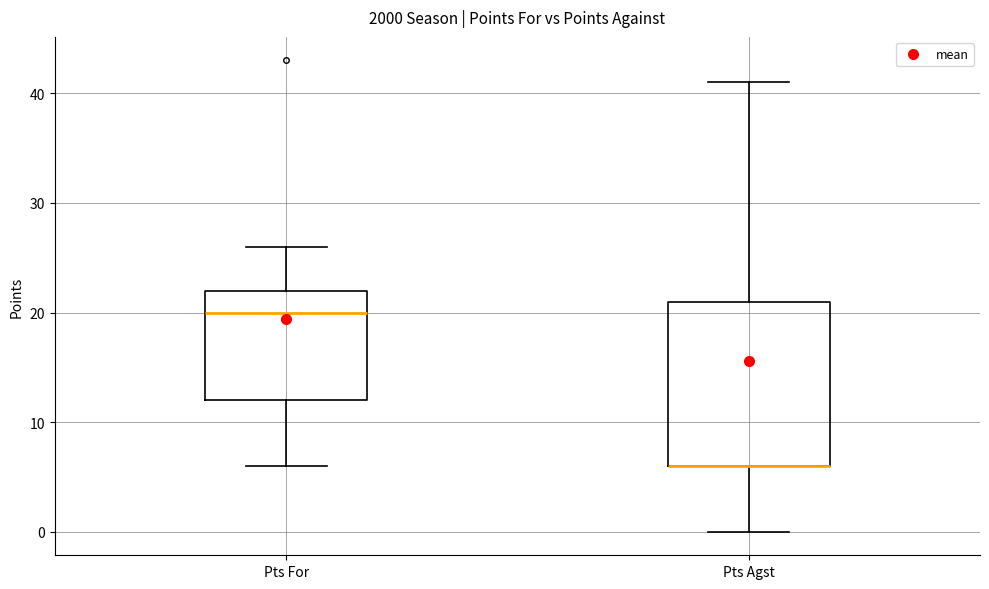

Reading left to right, read every box against the y-axis: the position of its median line, the range the box covers, and the ends of its whiskers. The values are not printed on the chart, so give them approximately, as read against the axis.

Pts For: median 20, box 12 to 22, whiskers 6 to 26
Pts Agst: median 6 (drawn on the box's lower edge), box 6 to 21, whiskers 0 to 41